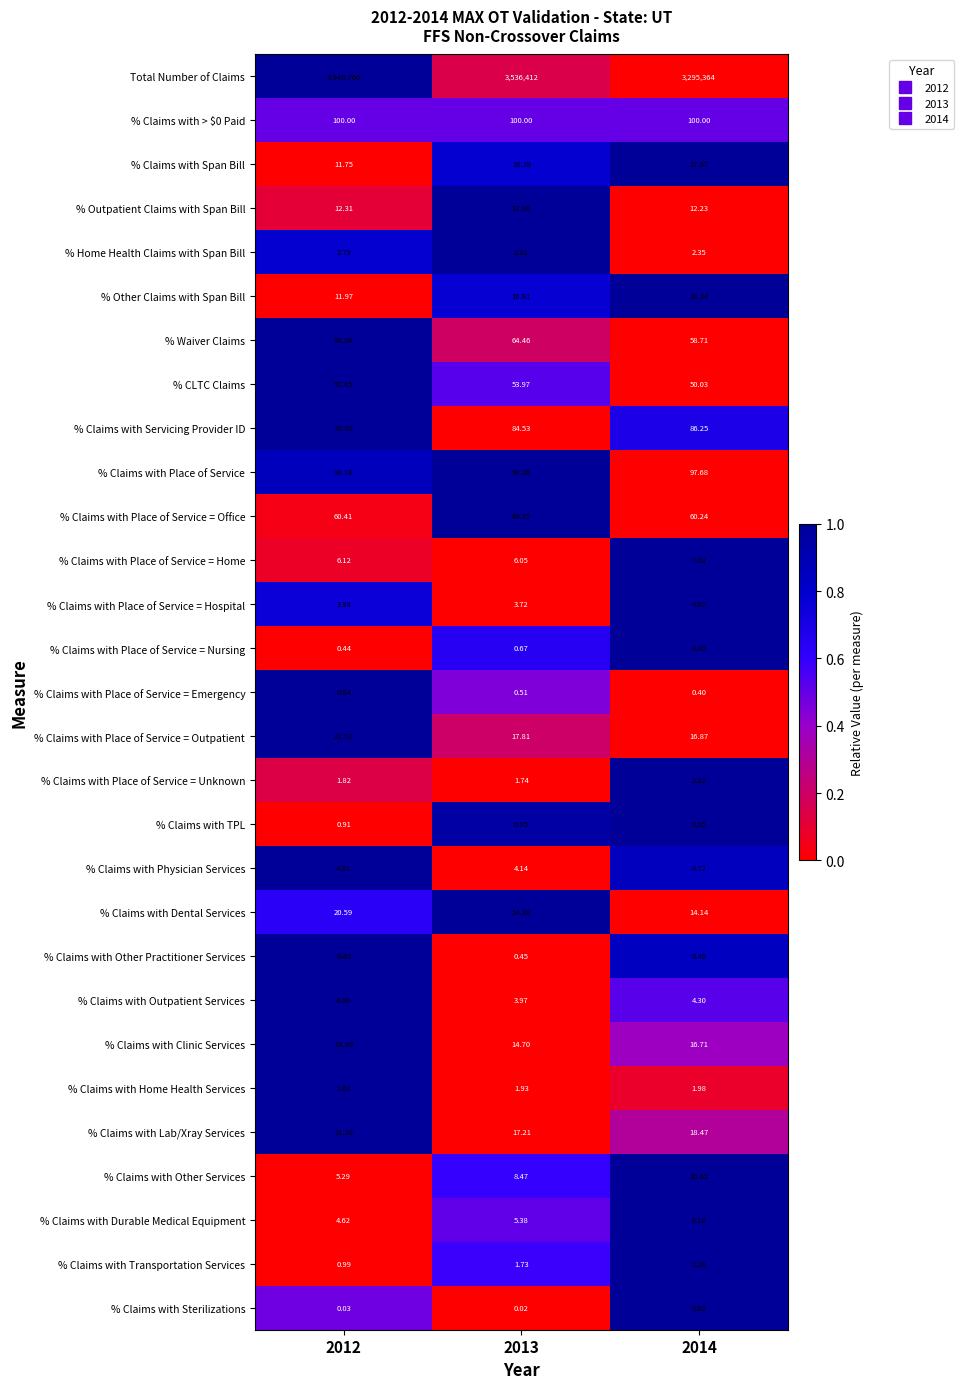

Which series has the widest spread of values?

Total Number of Claims